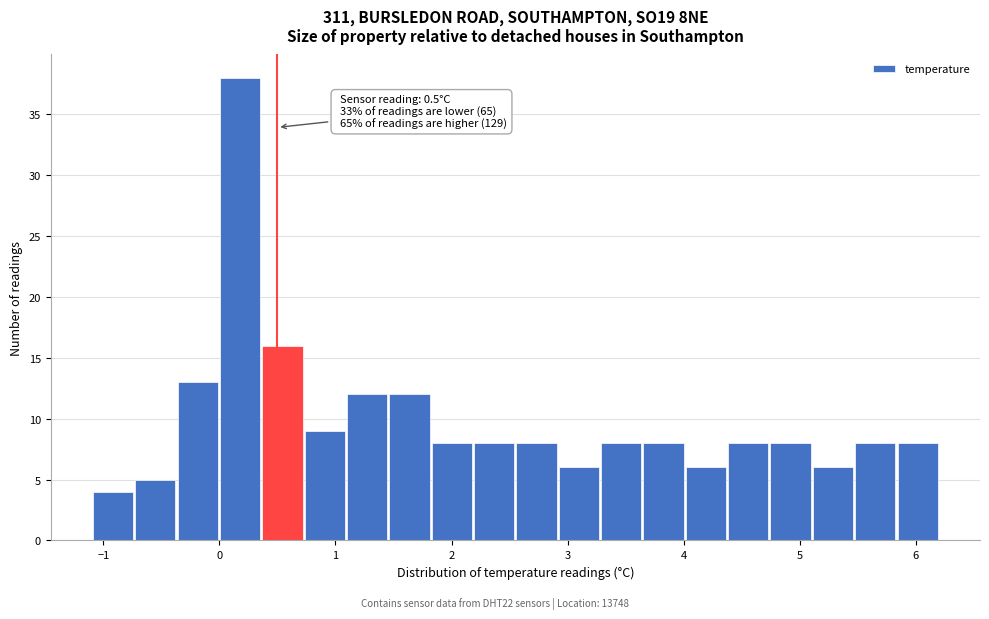

Read against the x-axis, roughly where is the centre of the tallest bar?

0.2